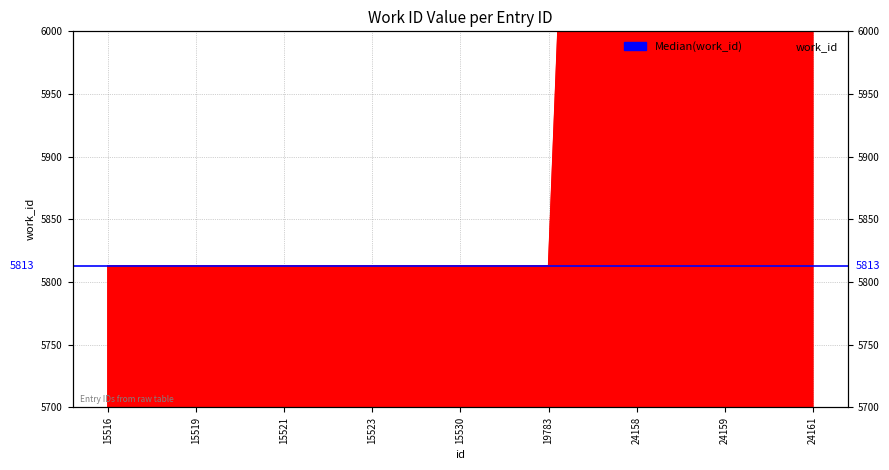

Is it true that the value at 24158 is 3433?

False